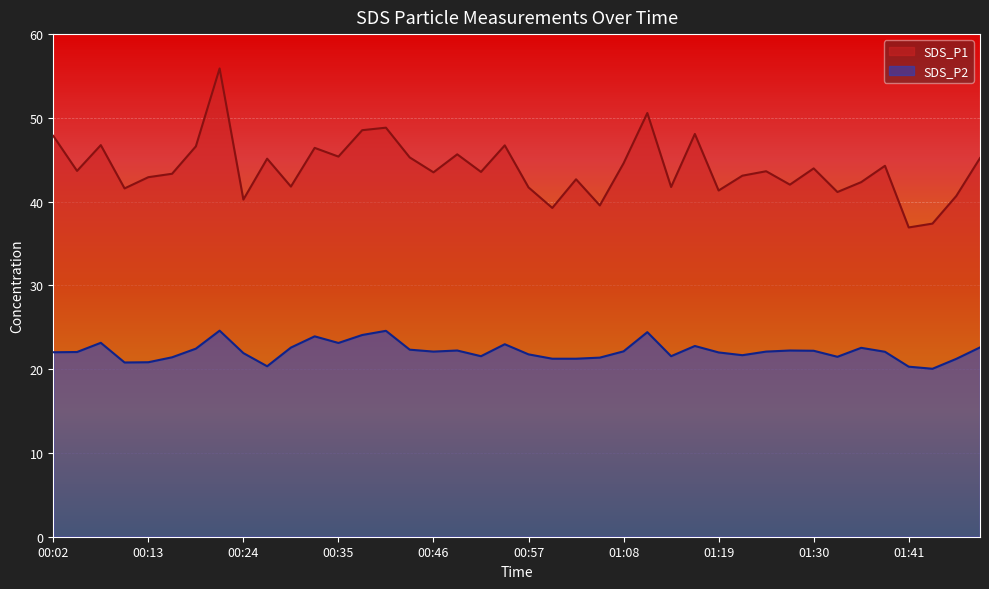

At which label is SDS_P1 closest to 46?

00:48